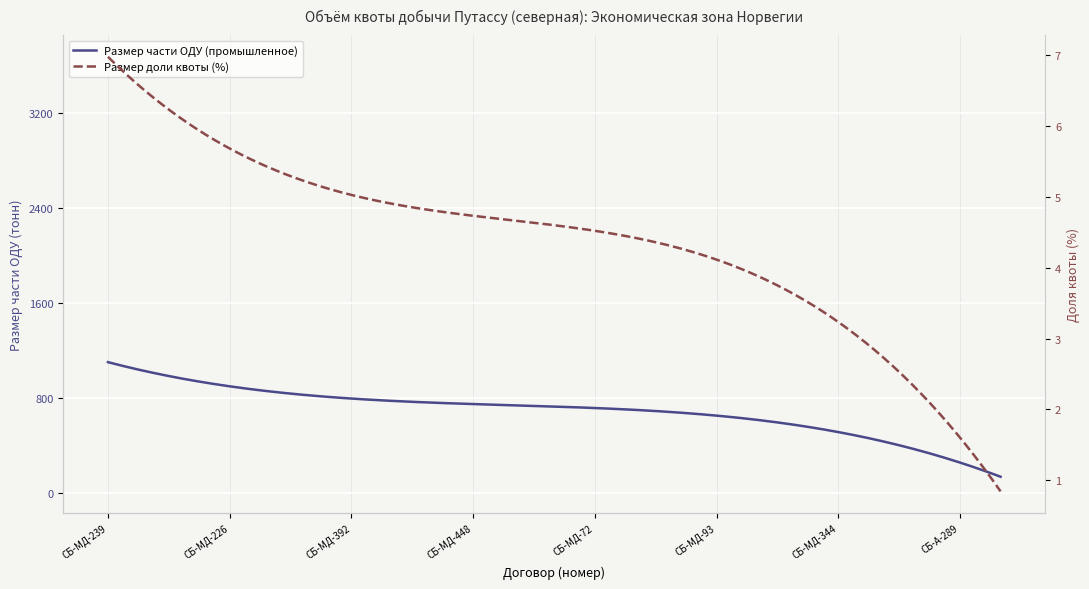

How many points are higher than both their immediate neighbors (excluding endpoints)?

7